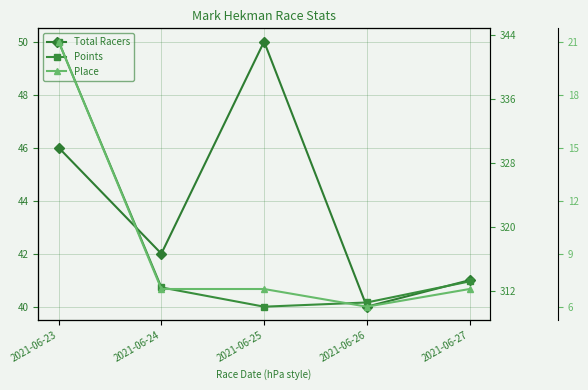

Which series has the largest total across all categories?

Points